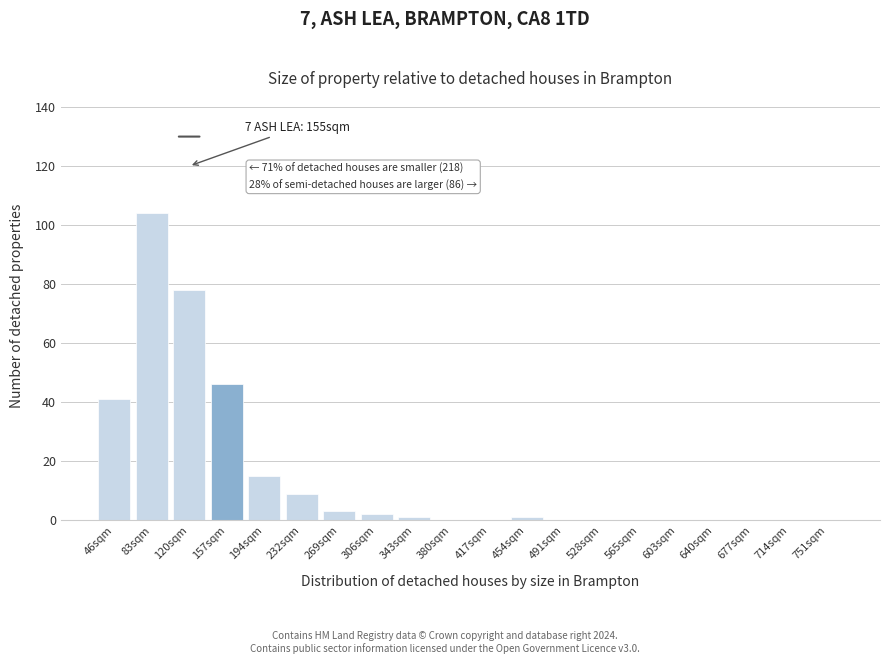

Reading left to right, extract all data points from this chart.

46sqm=41	83sqm=104	120sqm=78	157sqm=46	194sqm=15	232sqm=9	269sqm=3	306sqm=2	343sqm=1	380sqm=0	417sqm=0	454sqm=1	491sqm=0	528sqm=0	565sqm=0	603sqm=0	640sqm=0	677sqm=0	714sqm=0	751sqm=0